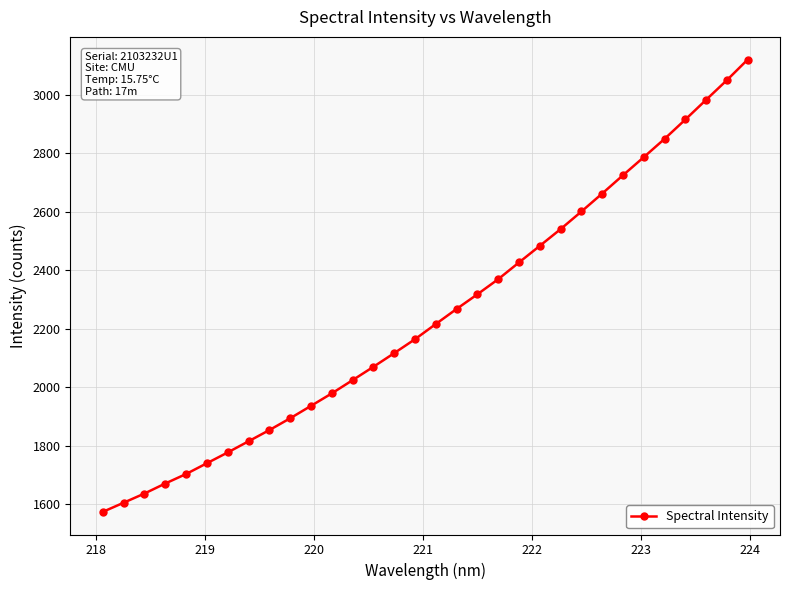

What is the average value?

2246.0